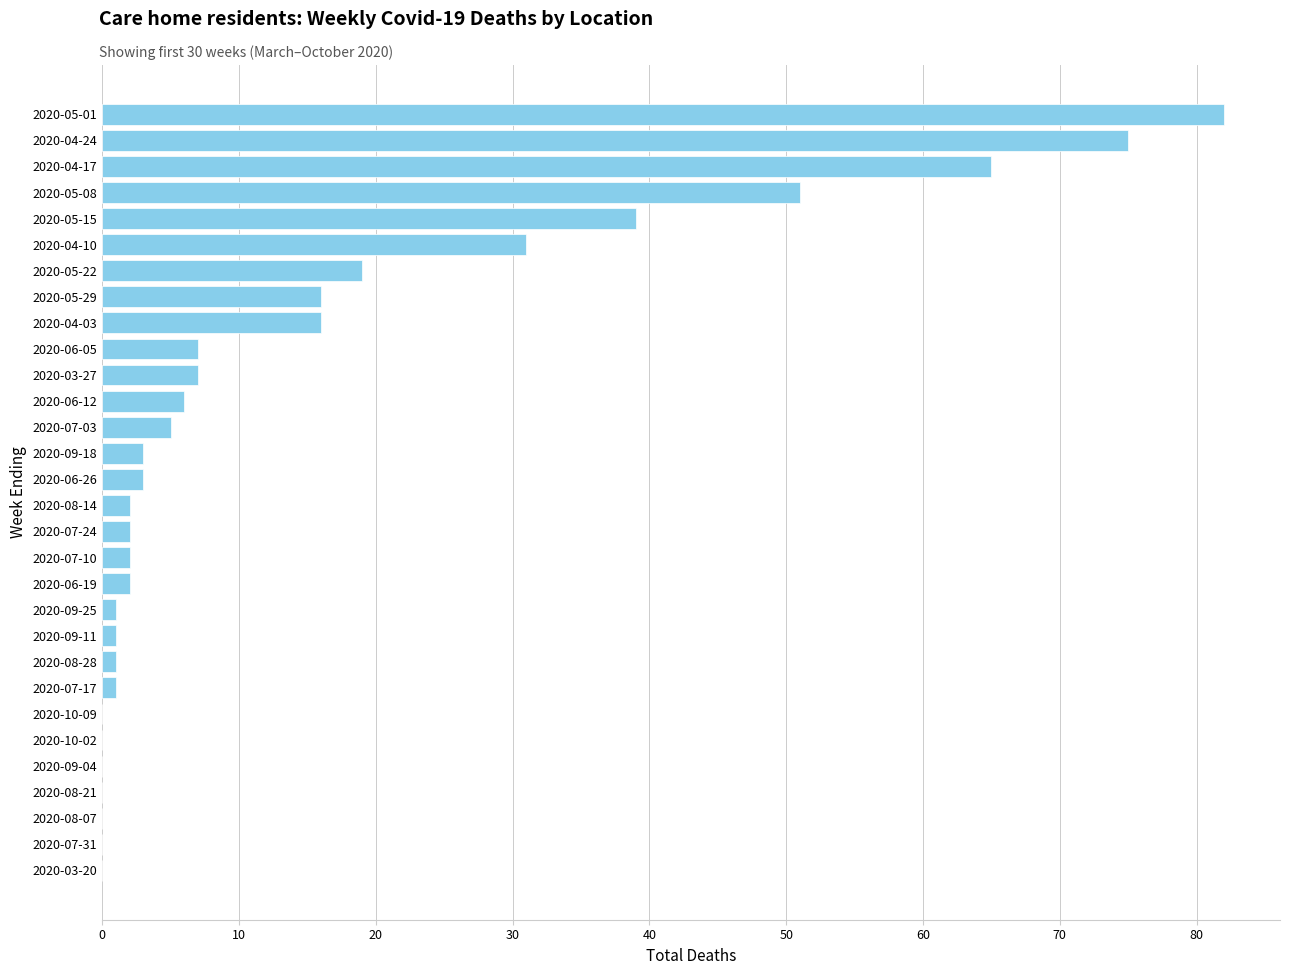

How many distinct data groups are displayed?

1